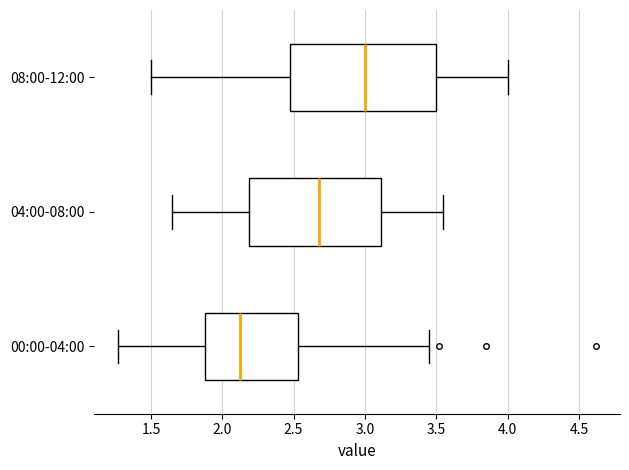

Reading bottom to top, transcribe this box plot: for each box, give where its median line is, the range the box spans, and where its two whiskers end, as read against the x-axis. The values are not printed on the chart, so give them approximately, as read against the axis.

00:00-04:00: median 2.15, box 1.90 to 2.55, whiskers 1.25 to 3.45
04:00-08:00: median 2.70, box 2.20 to 3.10, whiskers 1.65 to 3.55
08:00-12:00: median 3.00, box 2.50 to 3.50, whiskers 1.50 to 4.00